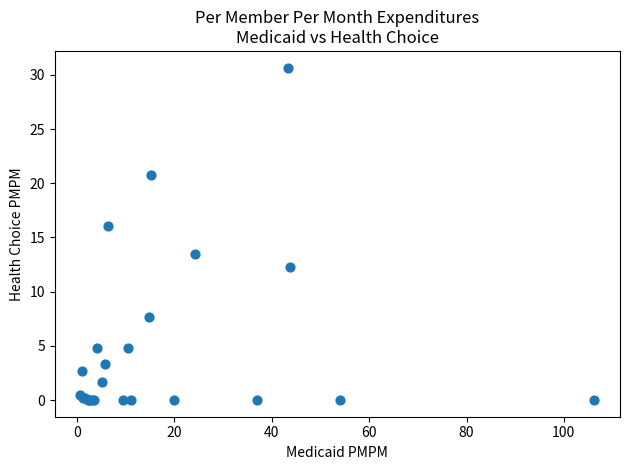

What Y value in the scatter plot is closest to 15?

16.0